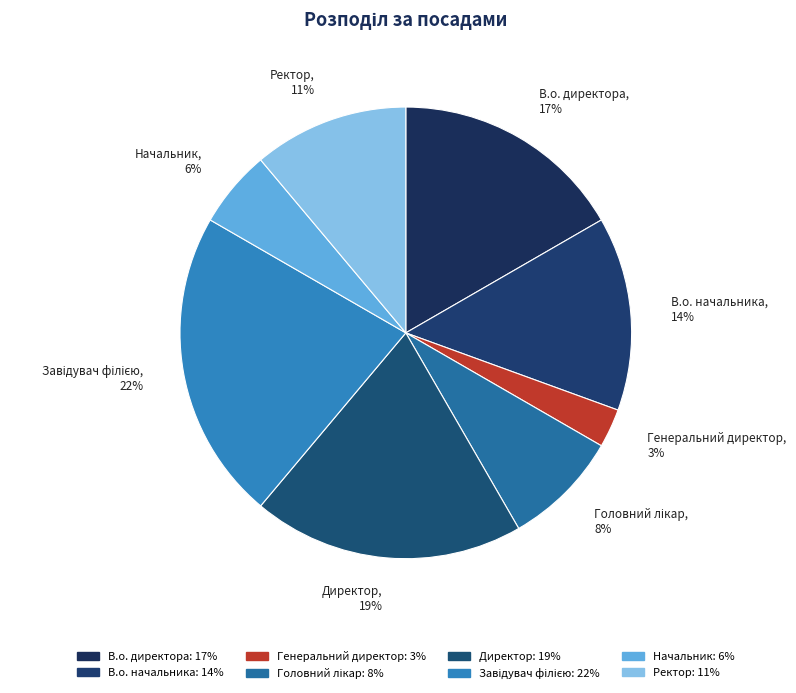

Is there a majority slice in this chart?

No